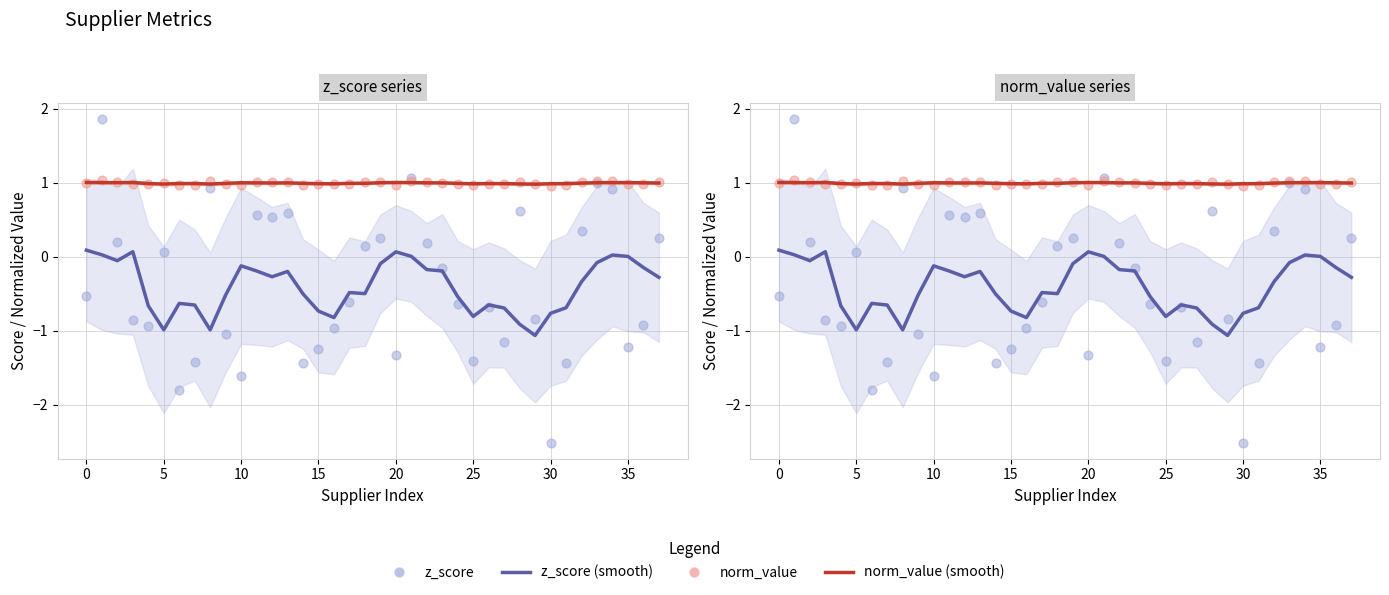

Which series has the largest total across all categories?

norm_value